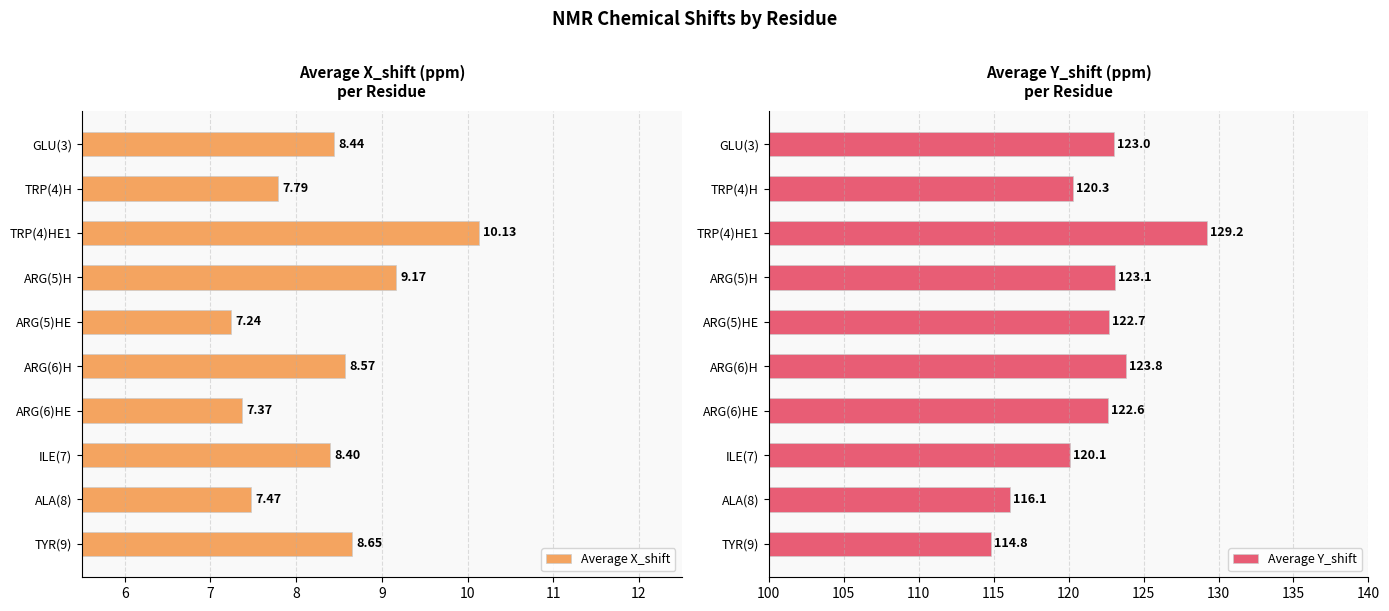

Are the bars grouped side by side (vs. stacked)?

Yes